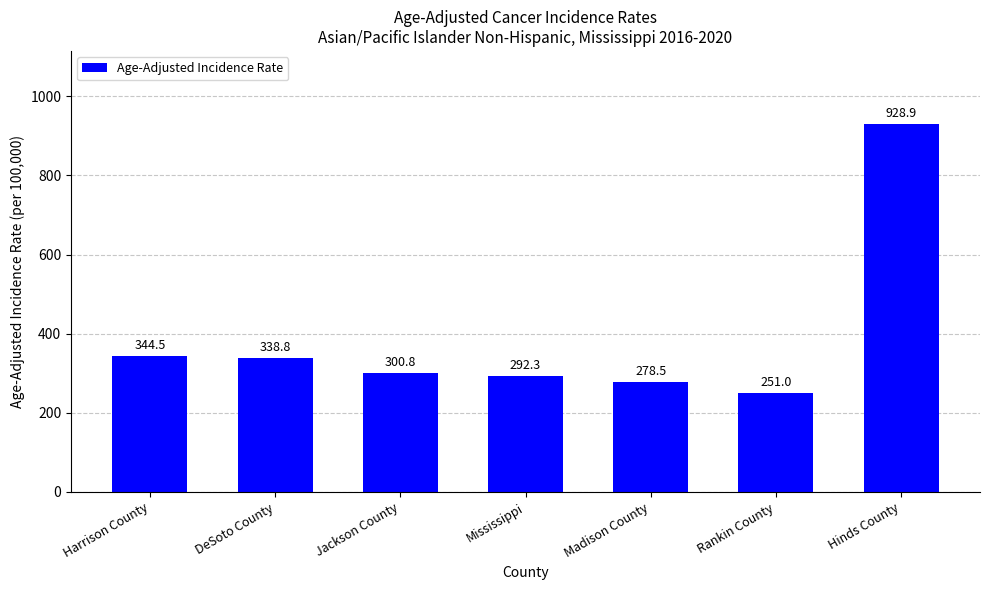

What is the difference between the maximum and minimum values?

677.9